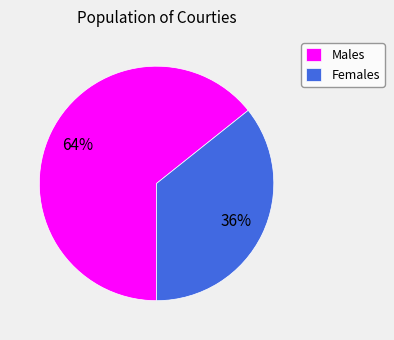

The Males slice represents 55% of the pie. True or false?

False